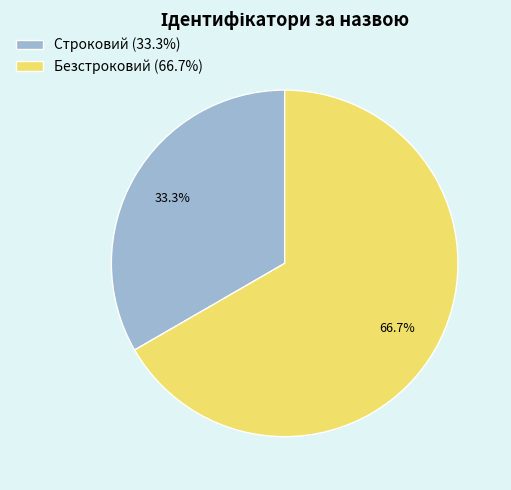

Which category has the biggest portion of the pie?

Безстроковий